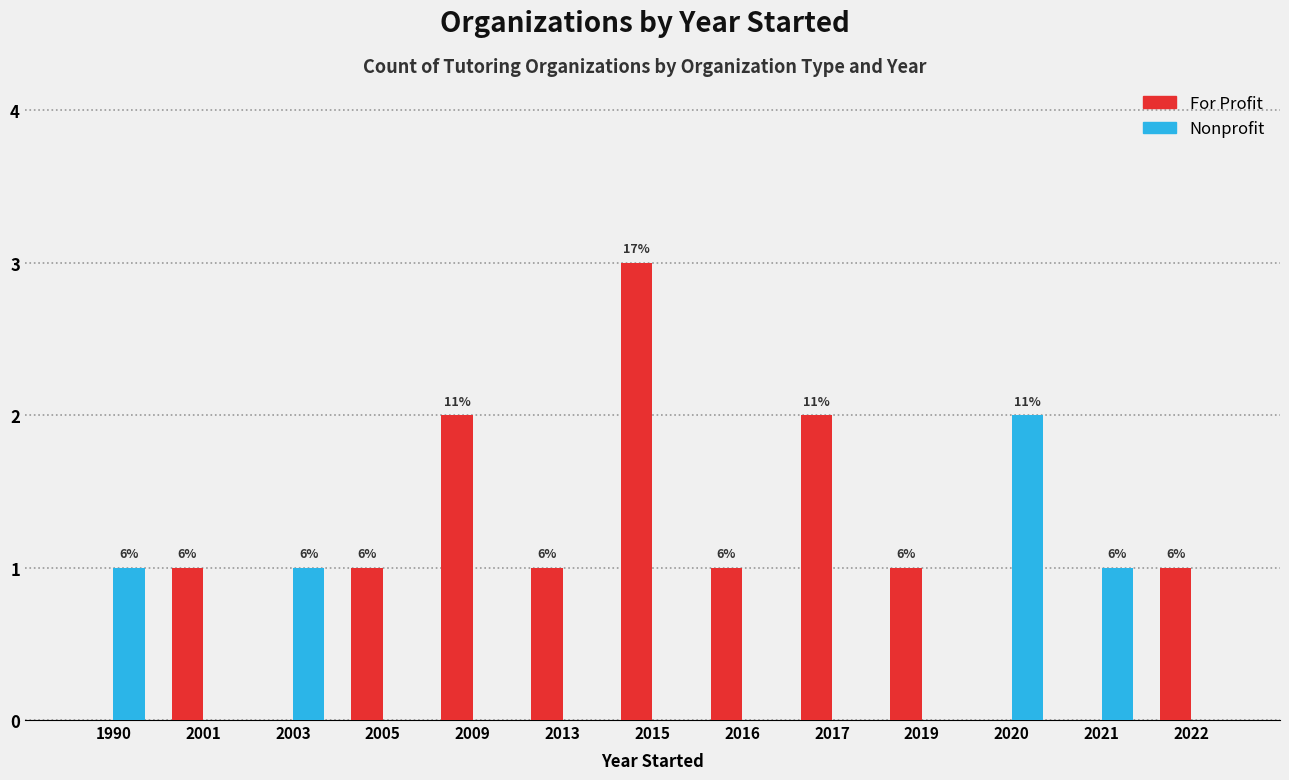

List the series in order of their overall mean, lowest first.

Nonprofit, For Profit